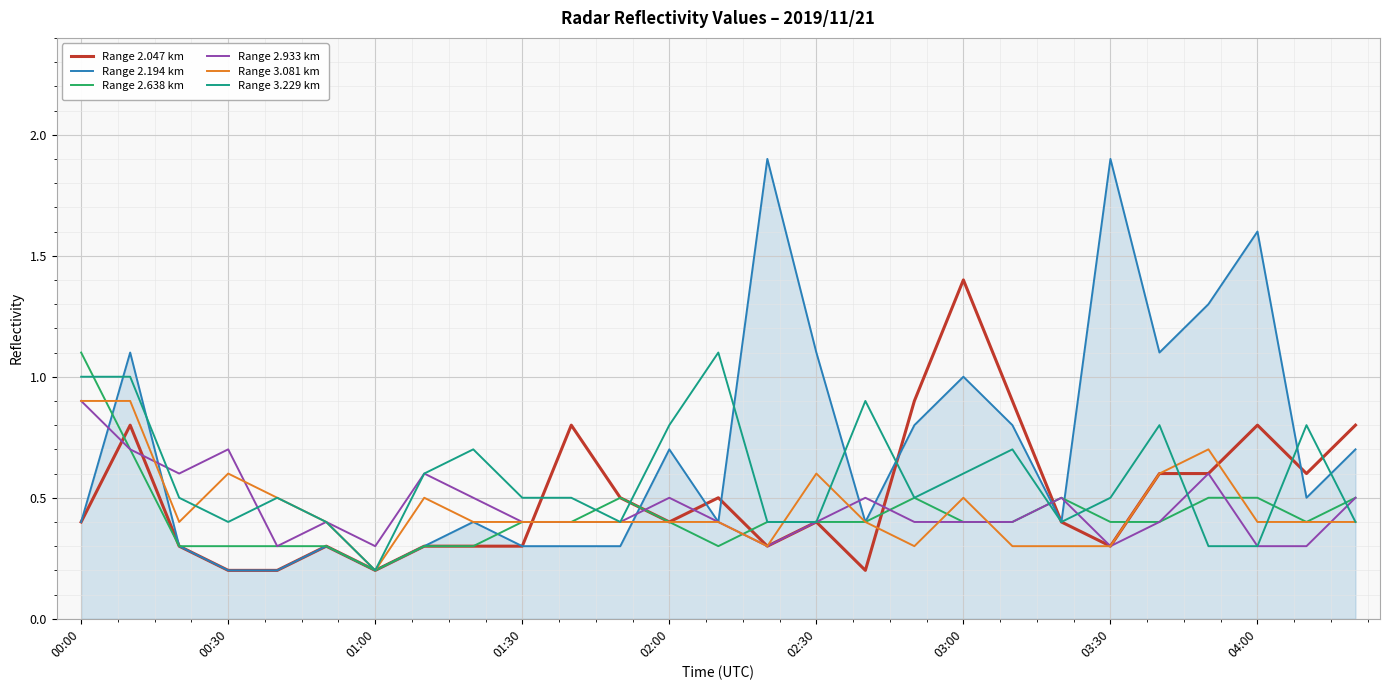

How many series are shown in this chart?

6